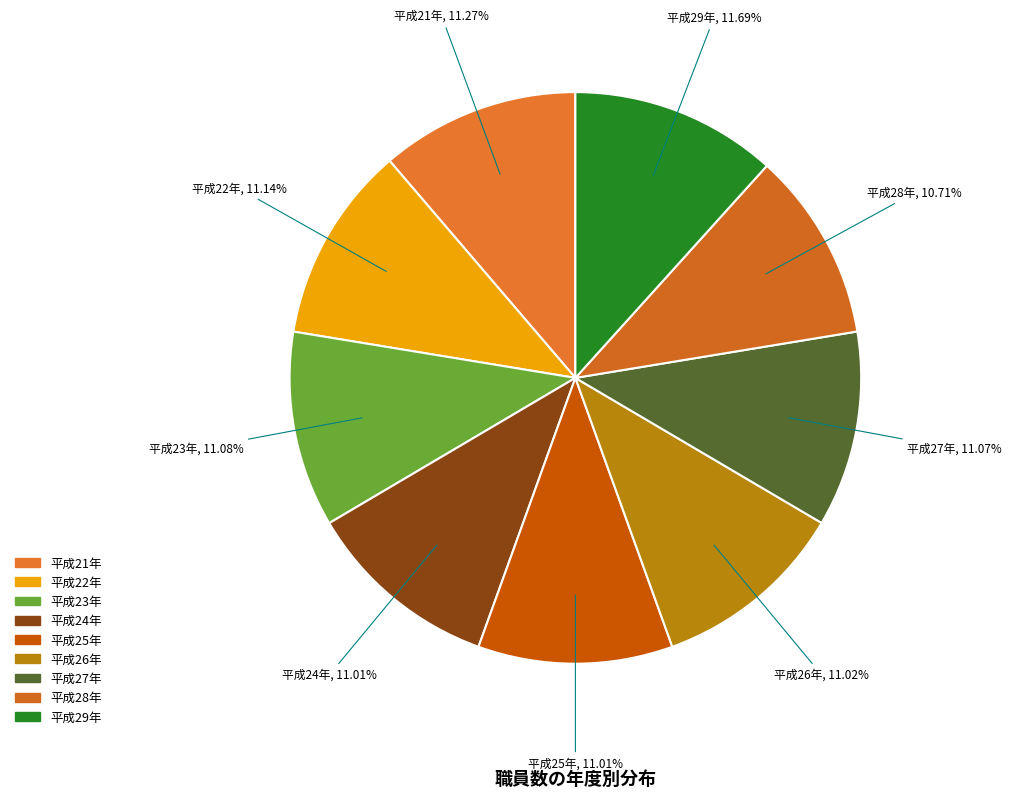

Approximately how many times larger is the value at 平成28年 compared to 平成21年?

1.0